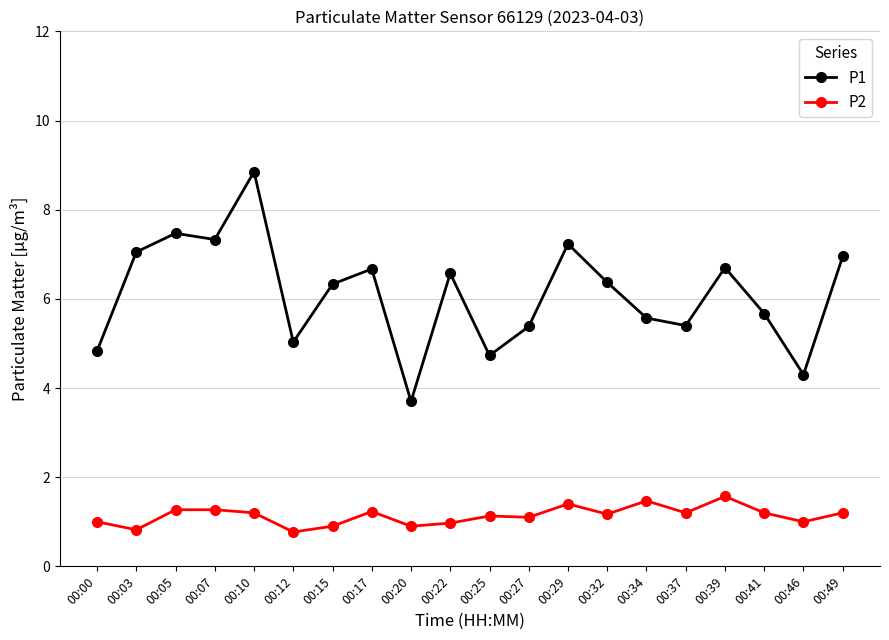

What is the spread (max minus min) of values at 00:25?

3.6